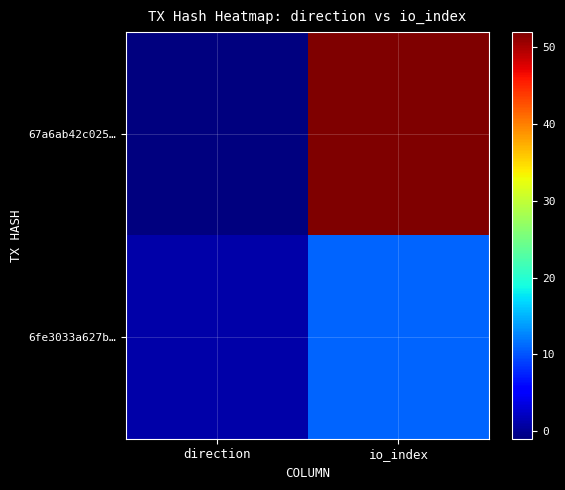

At how many categories does at least one series exceed 24?

1